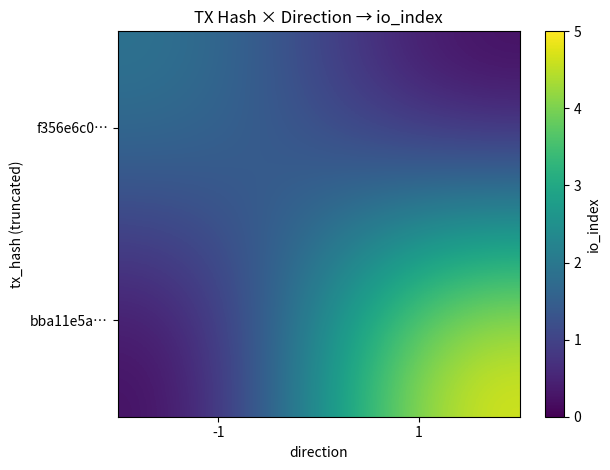

At how many categories does at least one series exceed 4?

1